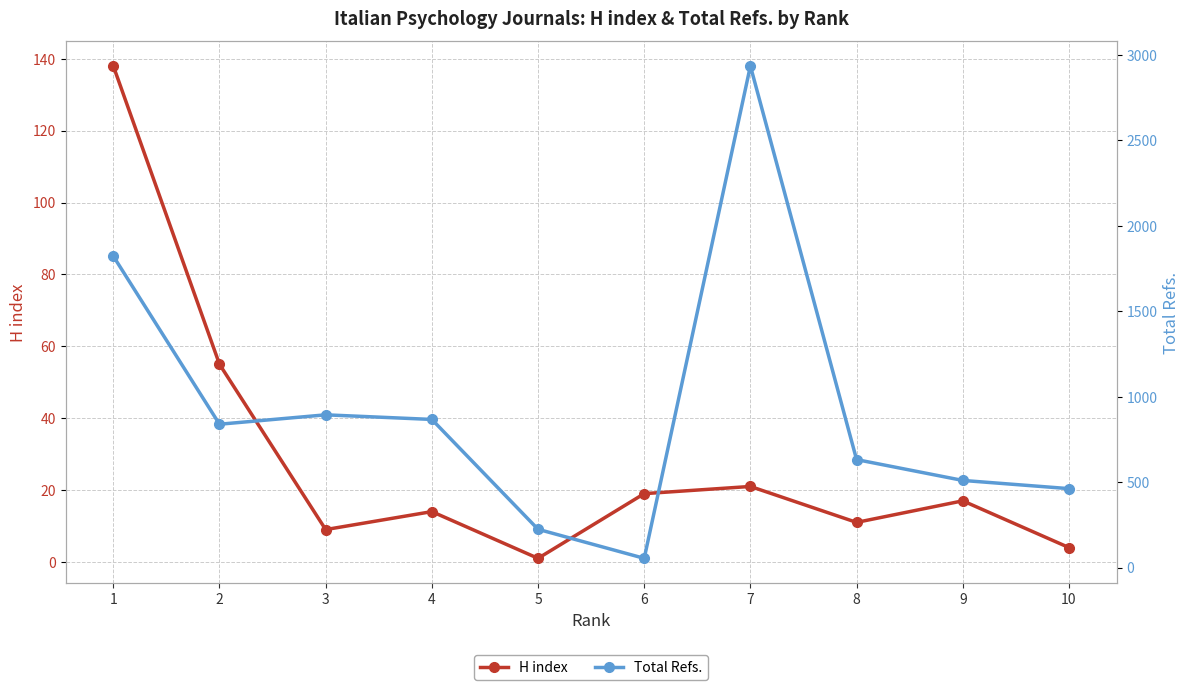

What is the highest value of the Total Refs. series?

2936